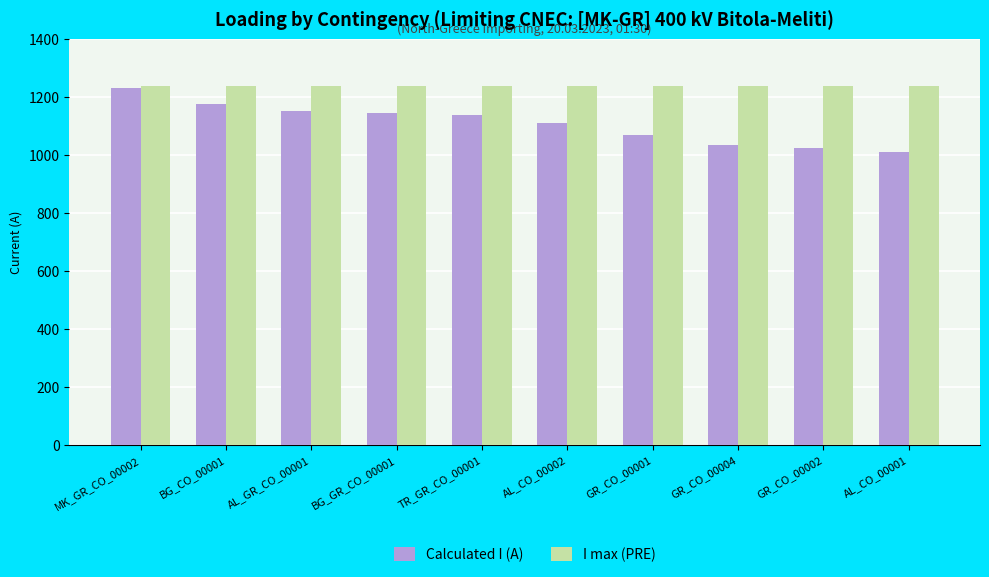

What is the difference between the second highest and second lowest values in the Calculated I (A) series?

150